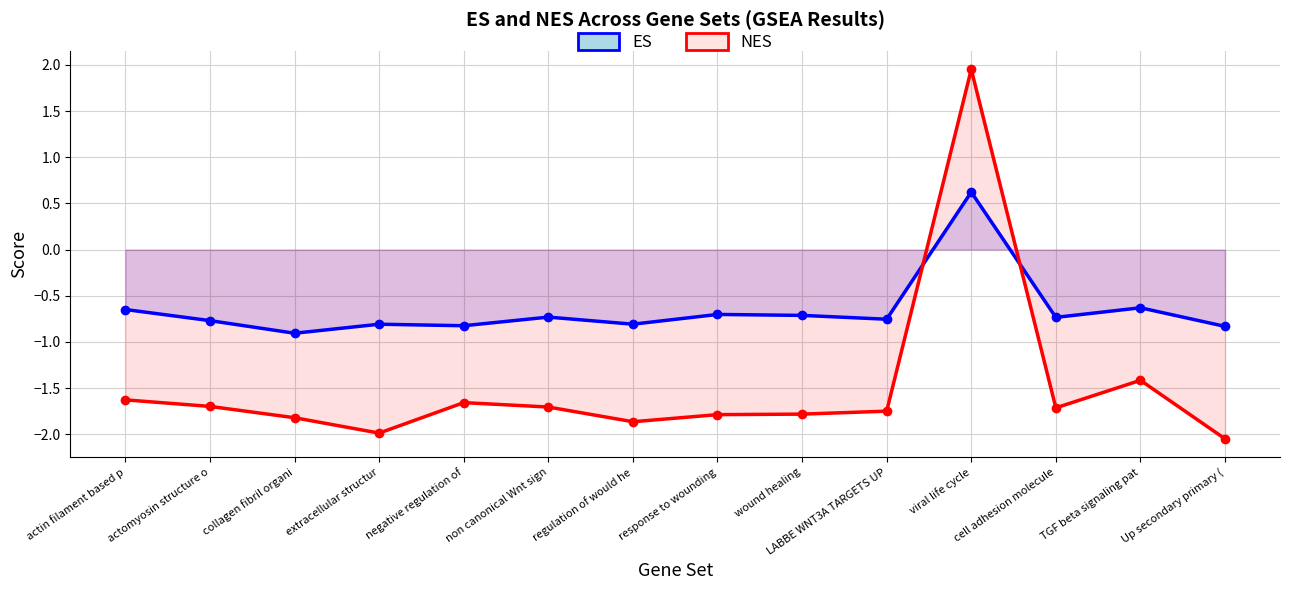

Which has a higher value, actomyosin structure o or Up secondary primary (?

actomyosin structure o